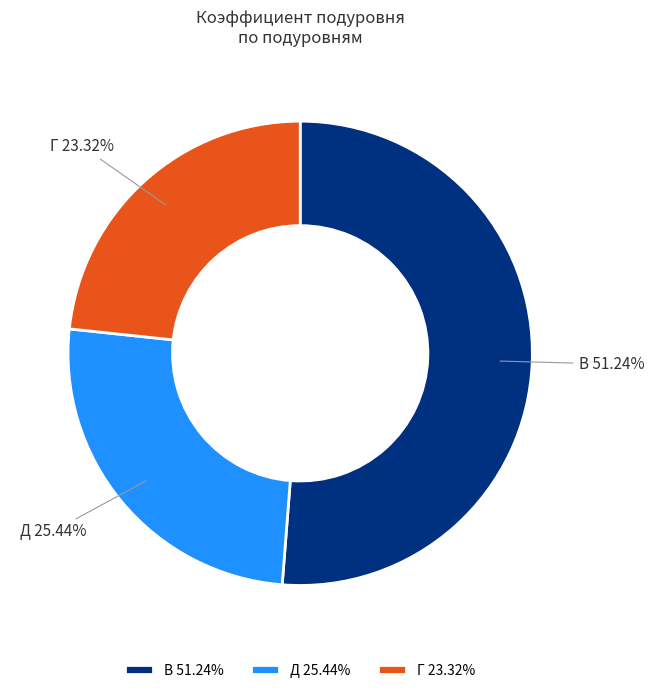

Combined, do Г and В account for over 50%?

Yes